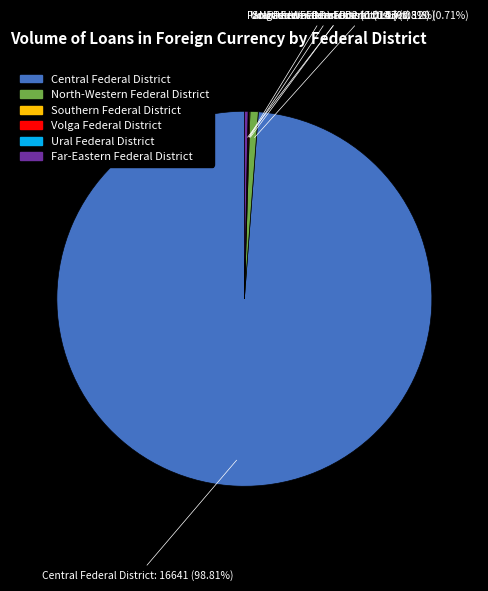

Which slice is the largest?

Central Federal District